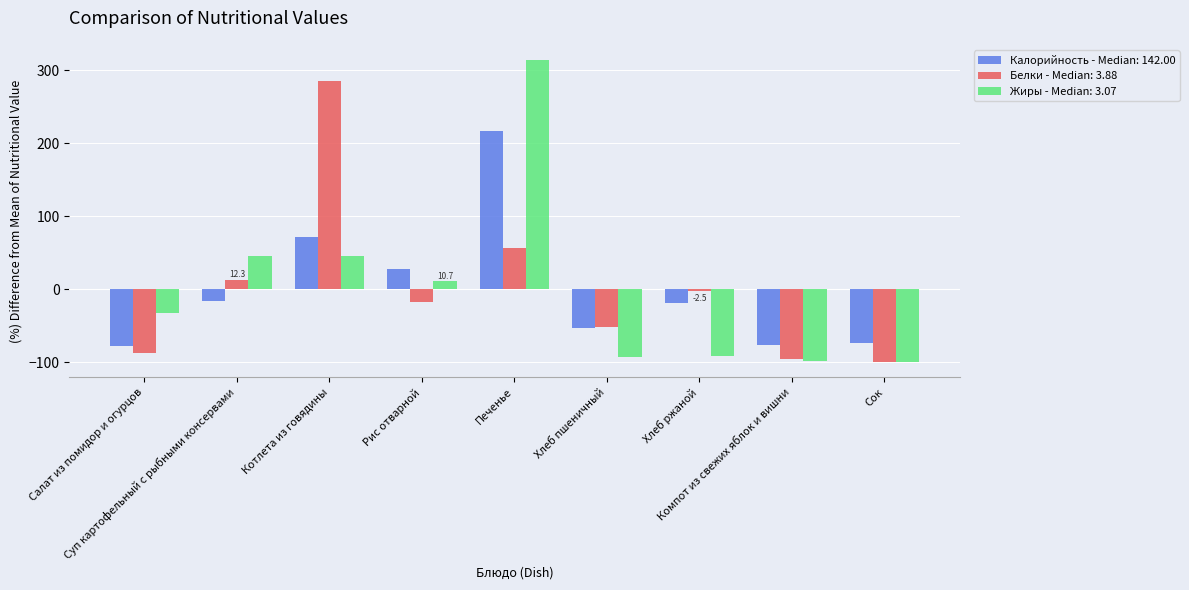

Rank the series by their maximum value, from highest to lowest.

Жиры - Median: 3.07, Белки - Median: 3.88, Калорийность - Median: 142.00